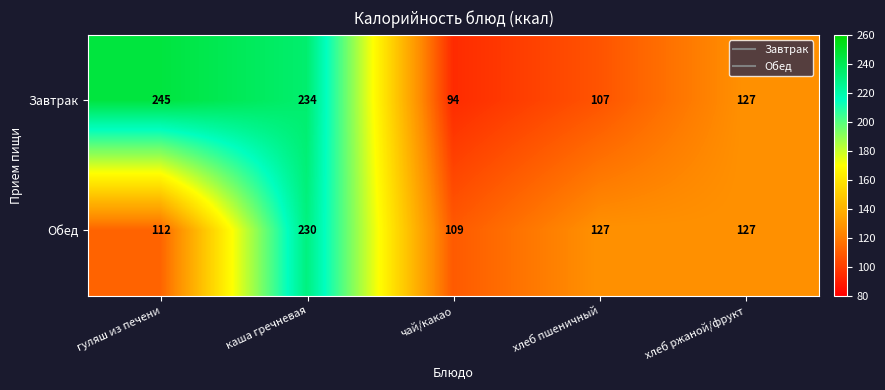

Read the Обед value at хлеб пшеничный.

127